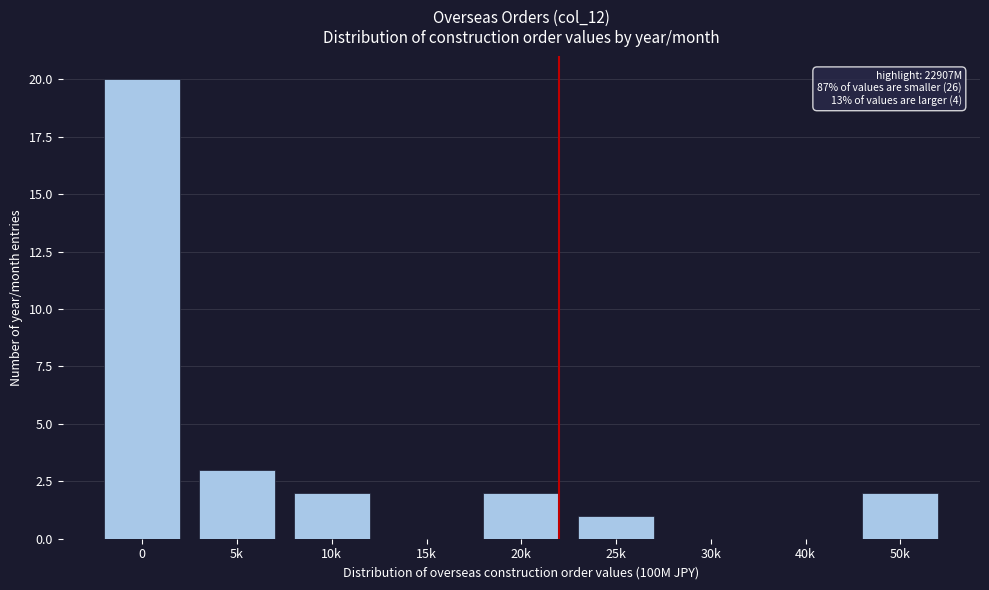

Reading left to right, extract all data points from this chart.

0=20	5k=3	10k=2	15k=0	20k=2	25k=1	30k=0	40k=0	50k=2